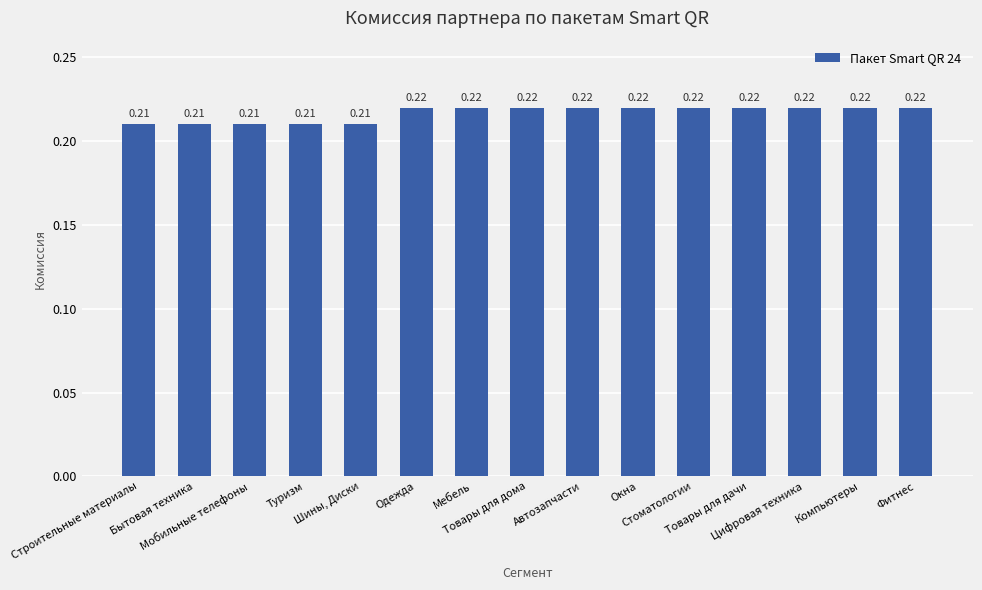

What is the approximate value at Фитнес?

0.2